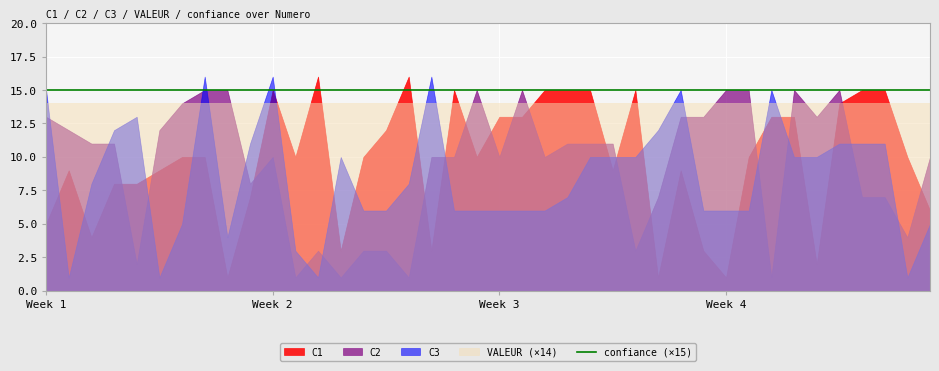

Where is VALEUR nearest to the value 1?

1